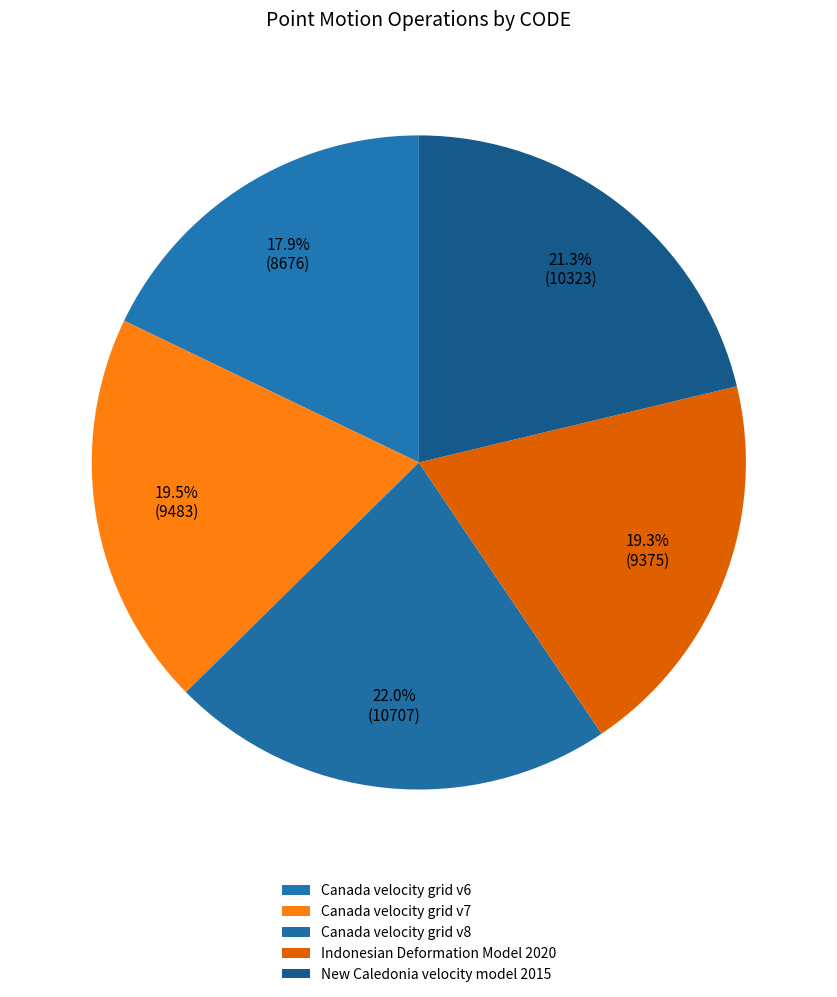

How many slices are in this pie chart?

5